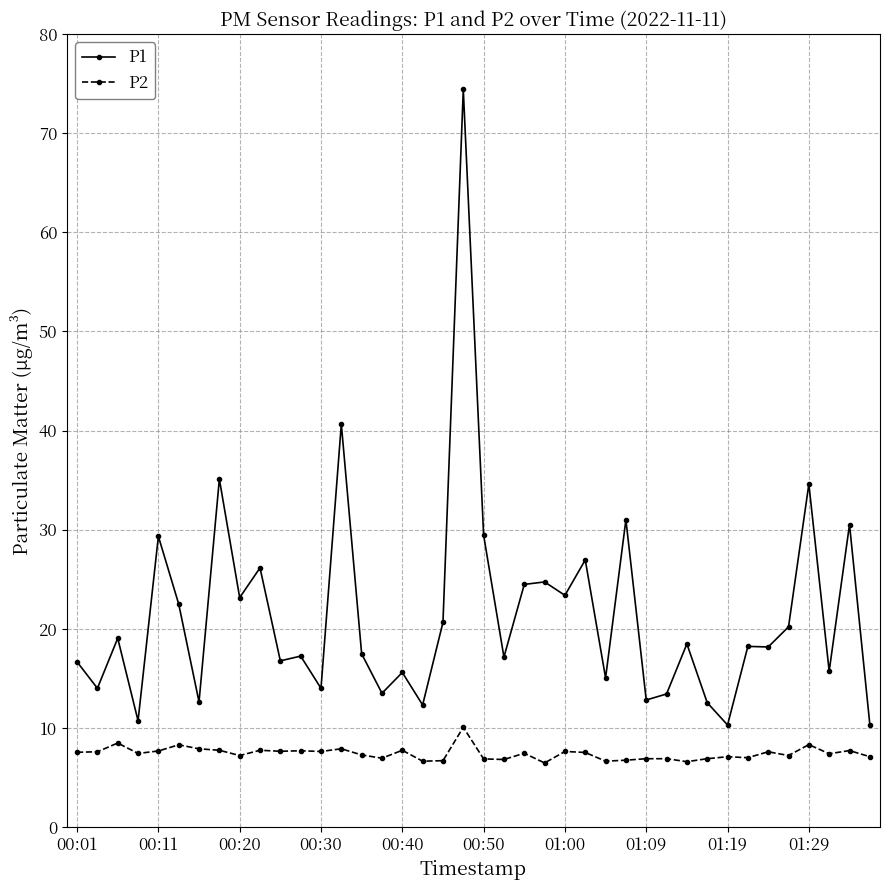

Which series has the largest range (max minus min)?

P1